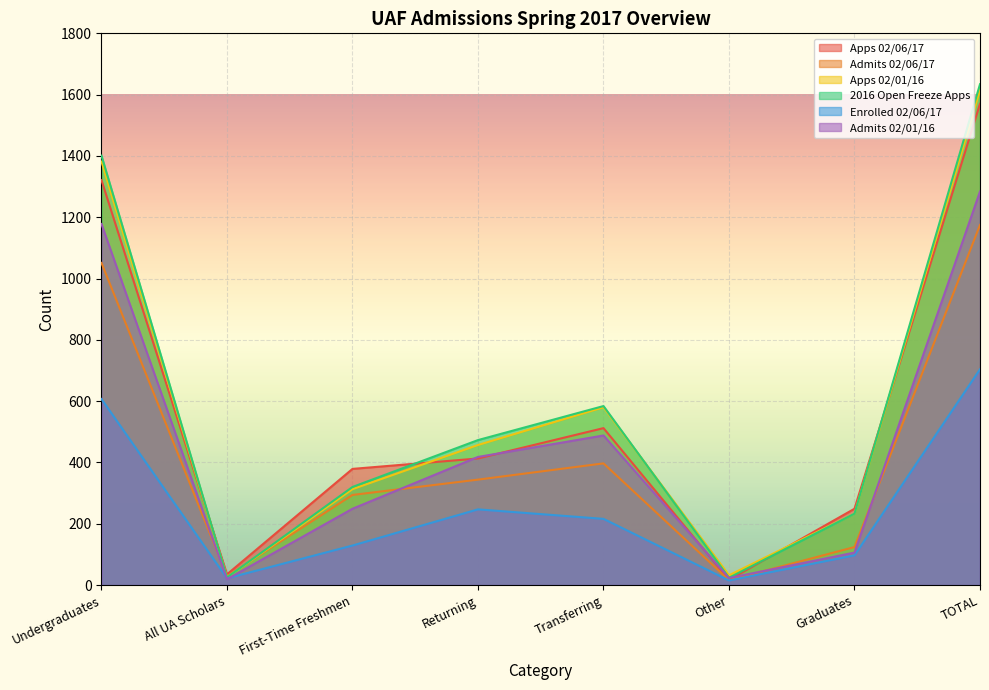

Which series has the widest spread of values?

2016 Open Freeze Apps